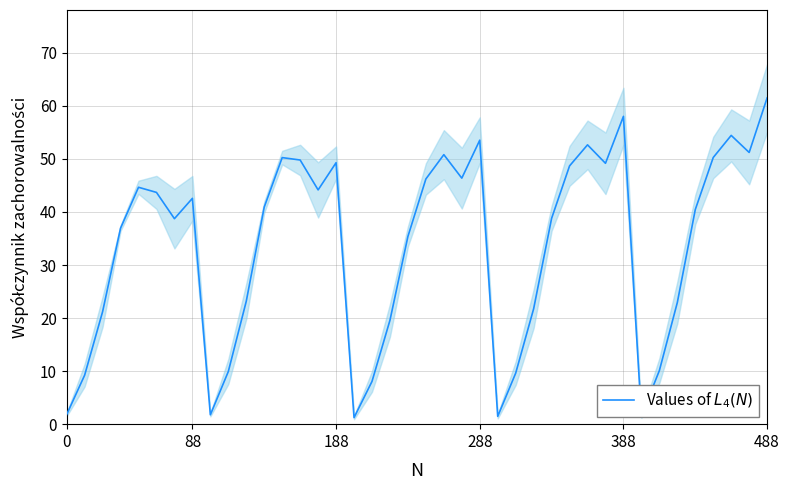

Between 288 and 388, which is larger?

388